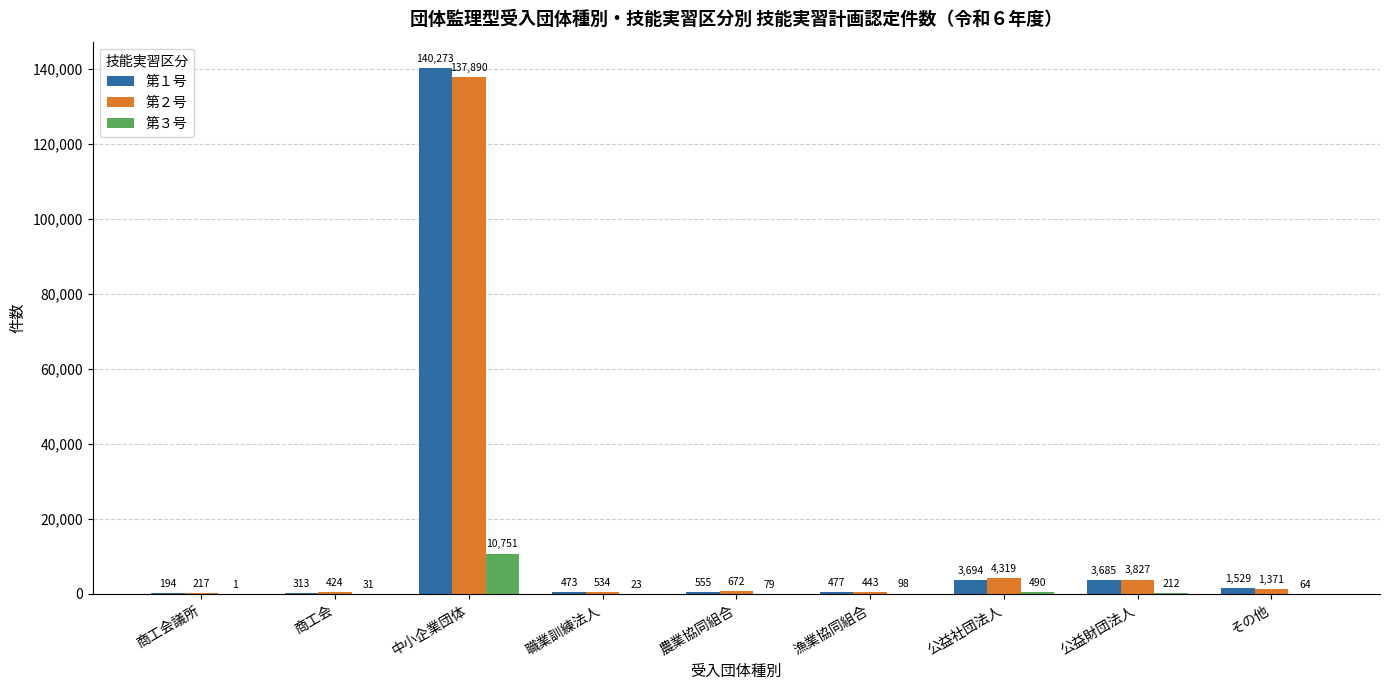

At which label does 第１号 first exceed 555?

中小企業団体